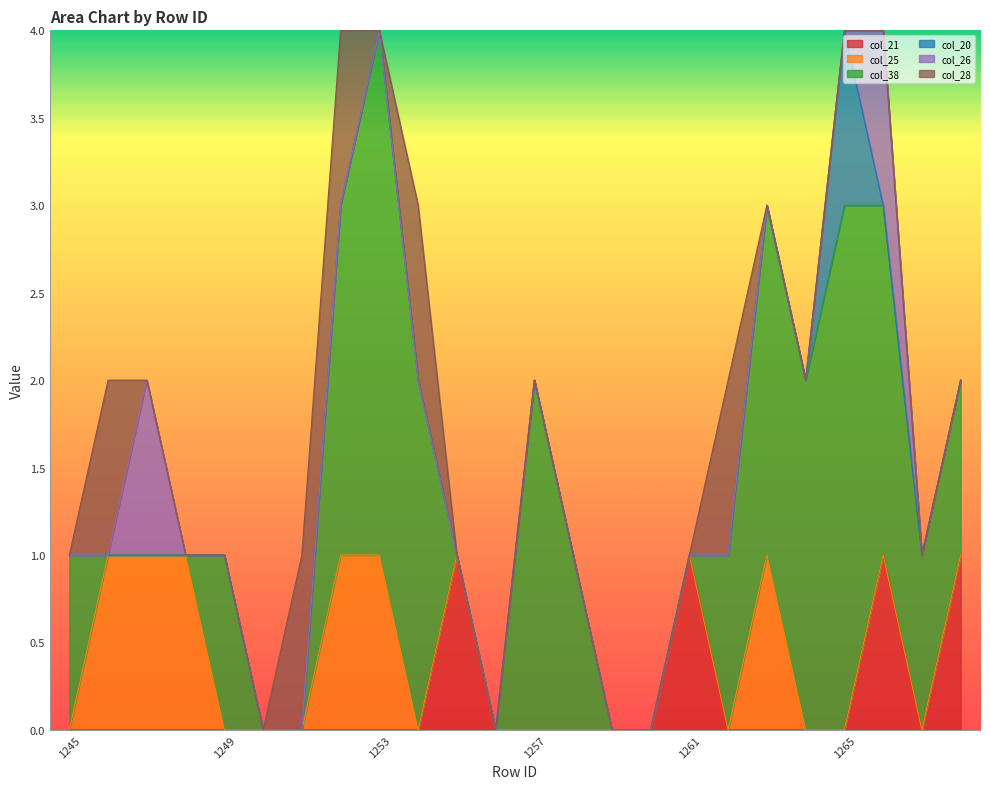

How many interior local peaks does the col_38 series have?

4